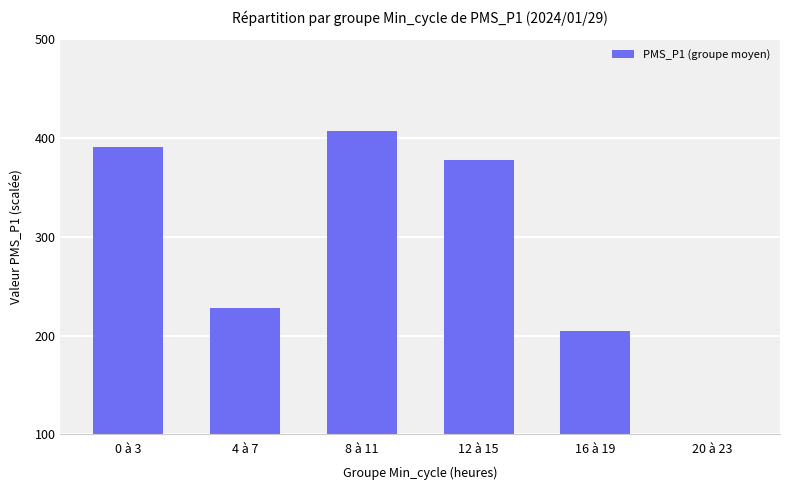

The value at 8 à 11 is 669. True or false?

False